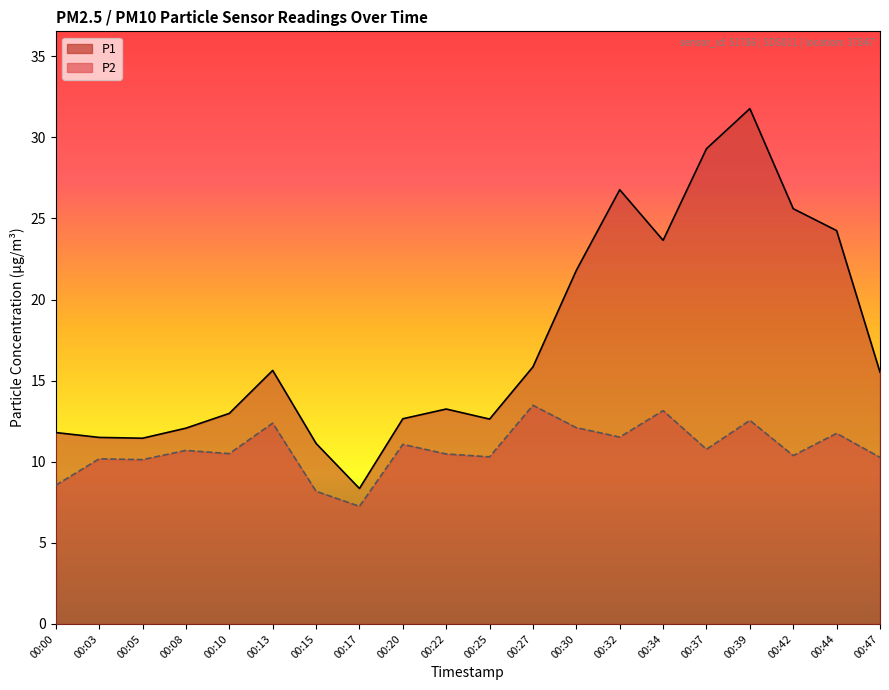

True or false: P2 and P1 intersect in this chart.

False